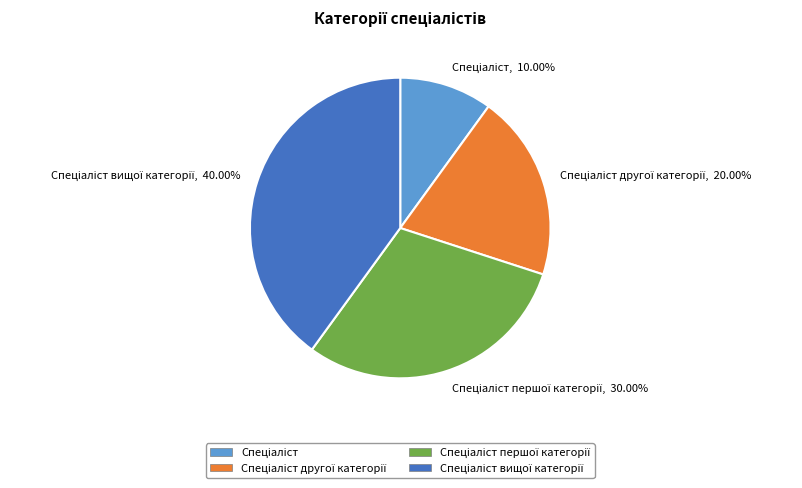

Does any single category account for the majority?

No